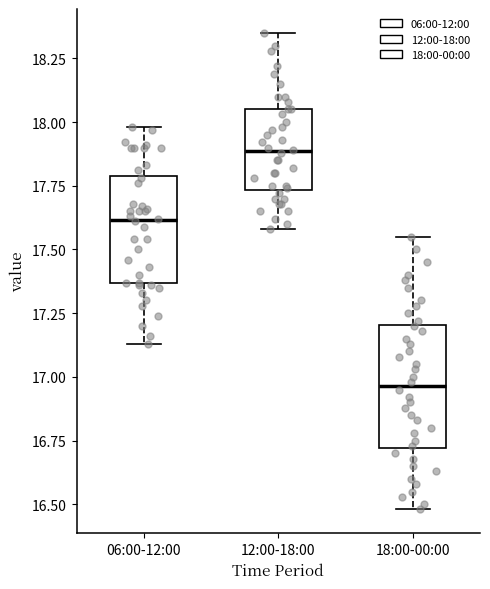

Where is the lower edge of the box for 06:00-12:00 on the y-axis? The values are not printed on the chart, so give them approximately, as read against the axis.

17.35